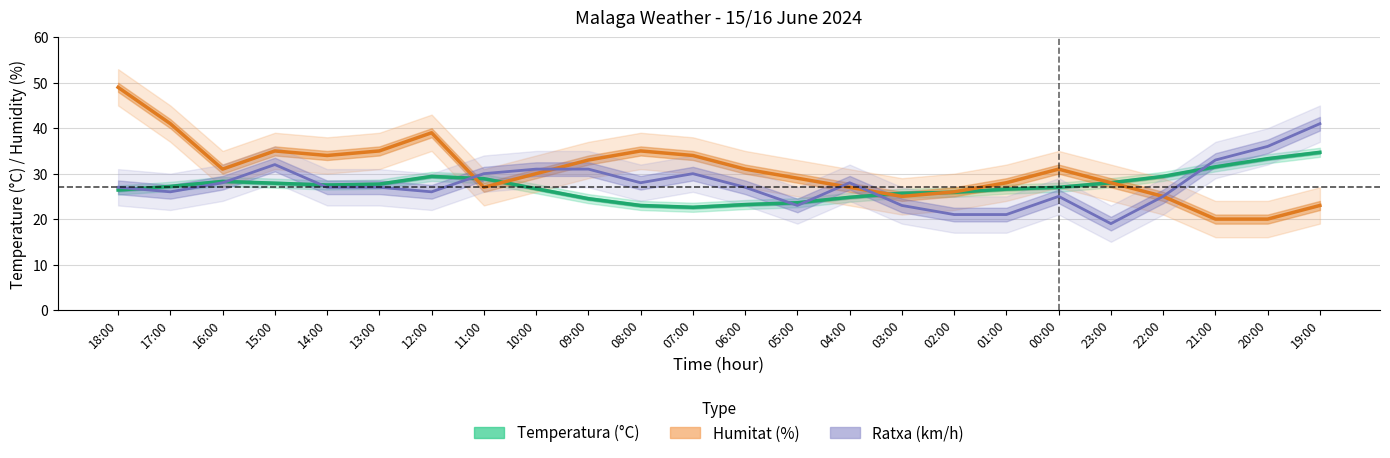

What is the total value across all series at 02:00?

72.9